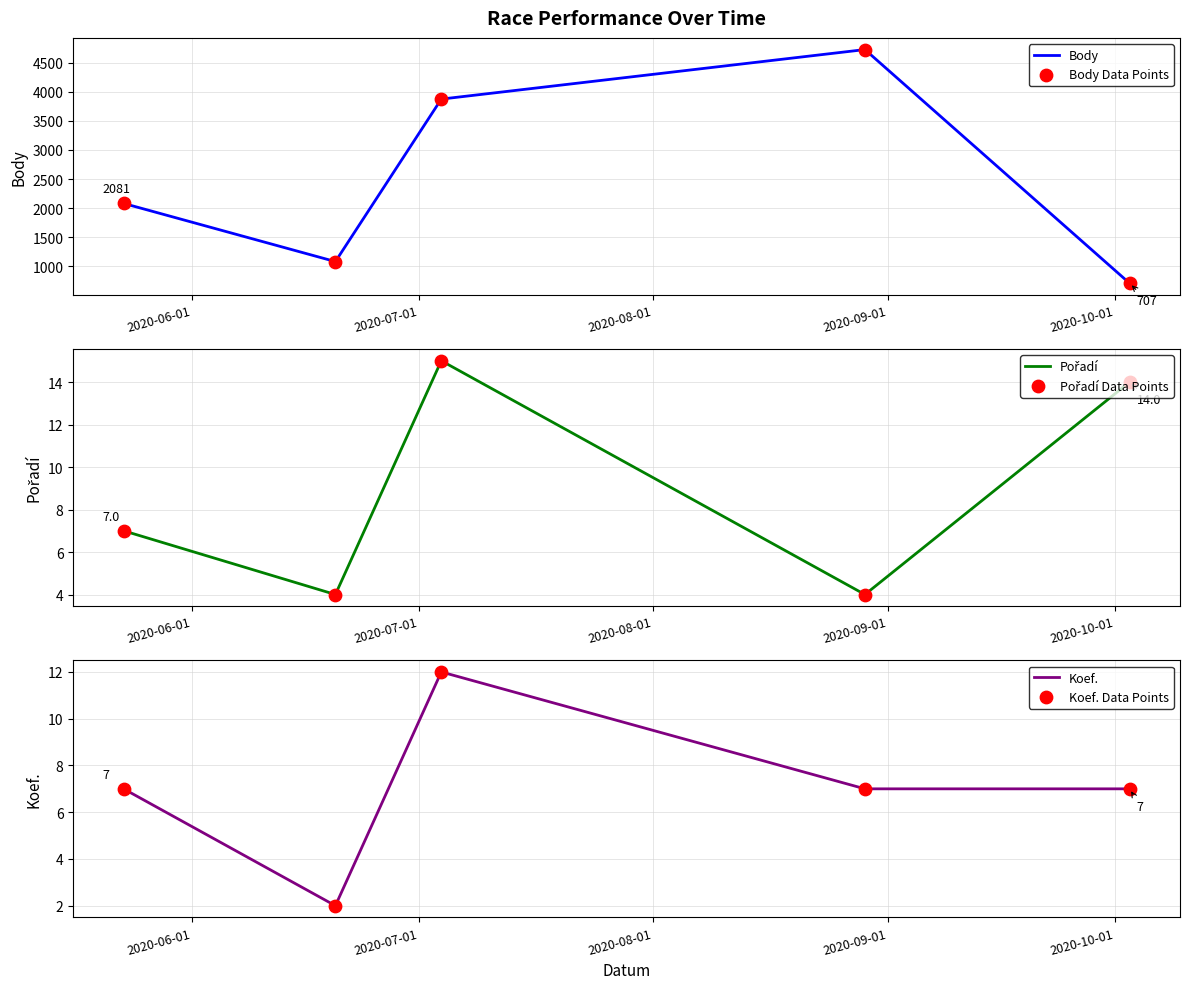

What are all the series names shown in the legend?

Body, Body Data Points, Pořadí, Pořadí Data Points, Koef., Koef. Data Points